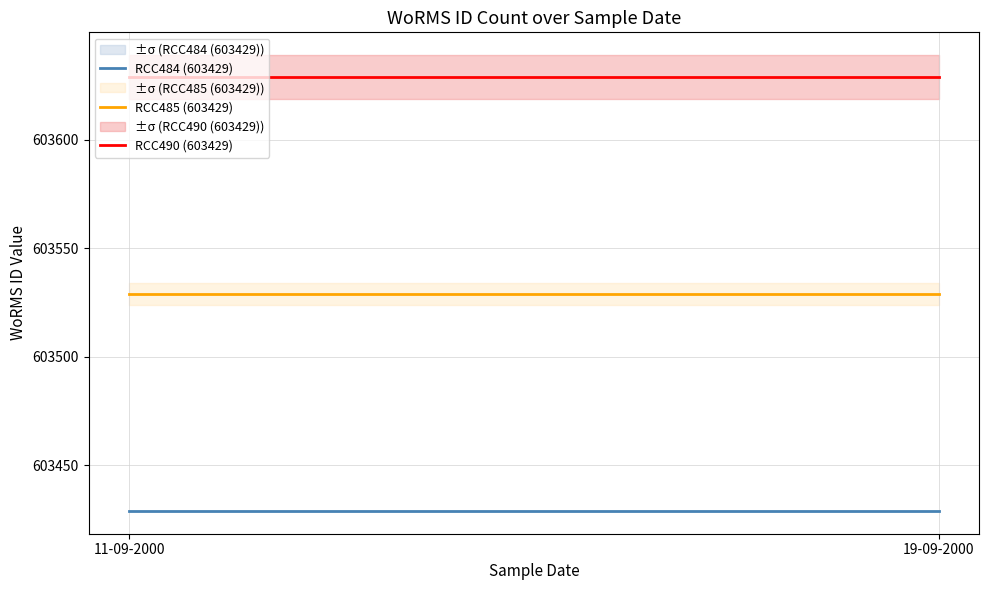

The value of RCC484 (603429) at 11-09-2000 is 603429. True or false?

True